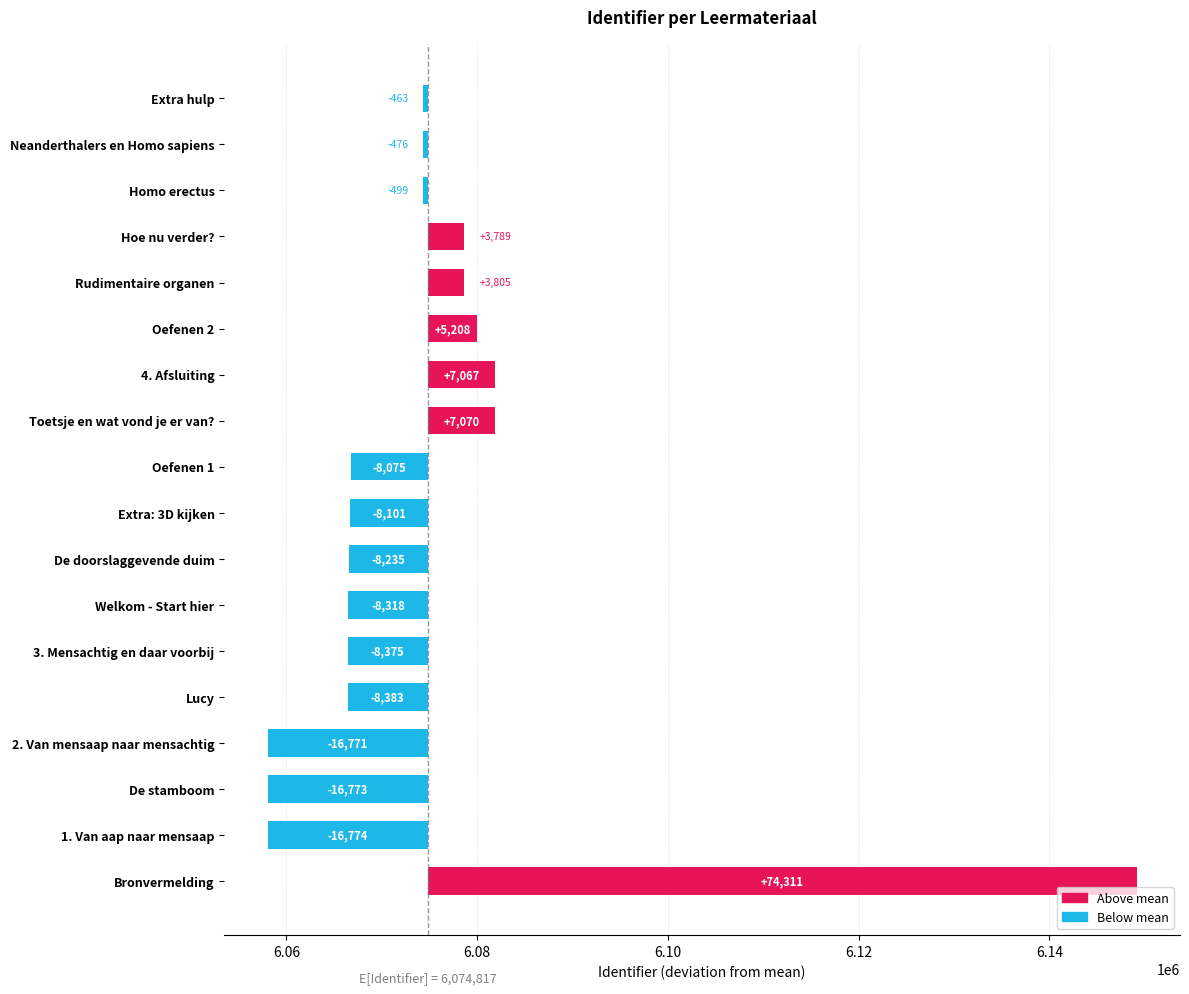

The value at De doorslaggevende duim is -1884.8. True or false?

False